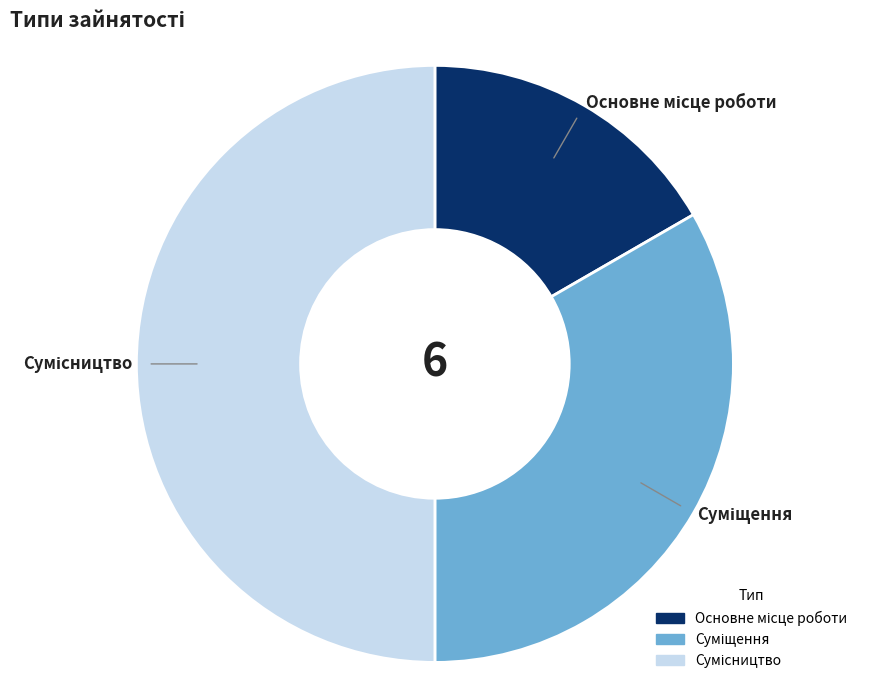

What percentage do Сумісництво and Основне місце роботи together represent?

66.7%